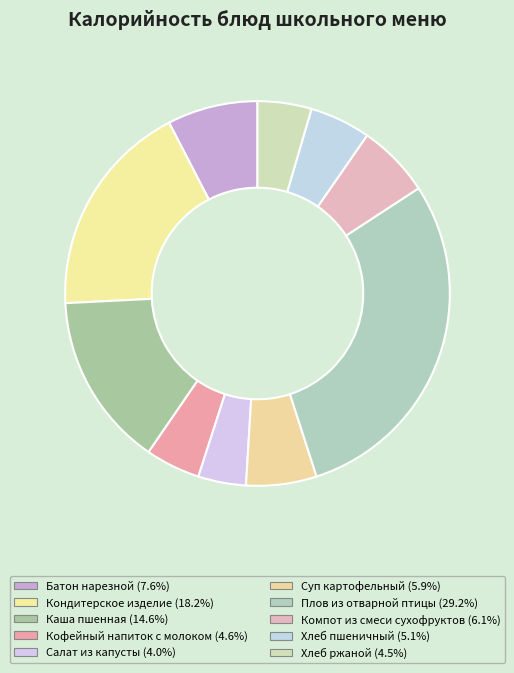

How many slices are in this pie chart?

10